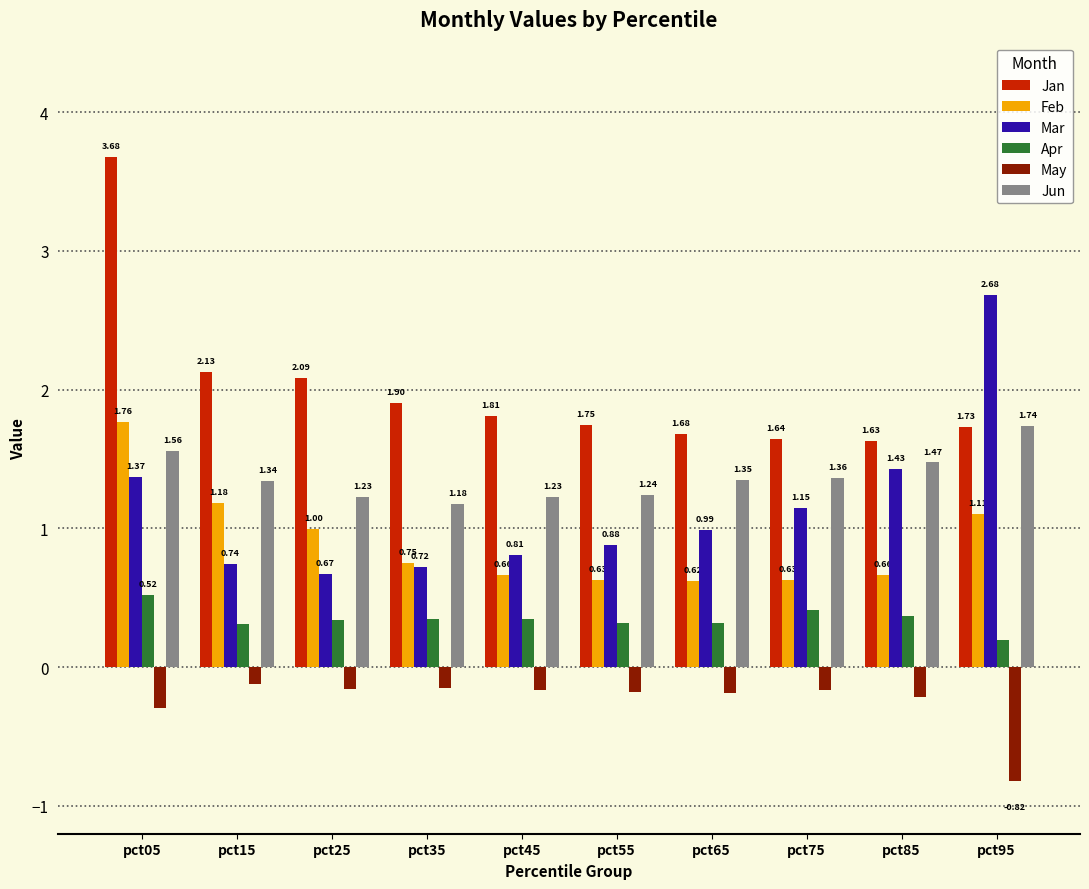

What is the sum of all Jun values?

13.7